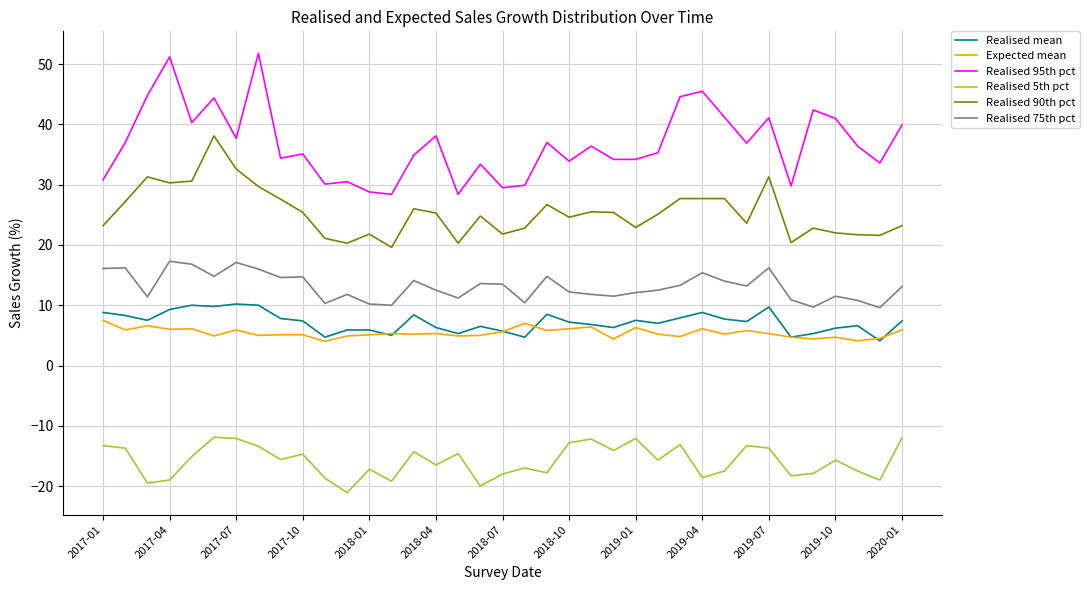

True or false: Expected mean and Realised 90th pct intersect in this chart.

False